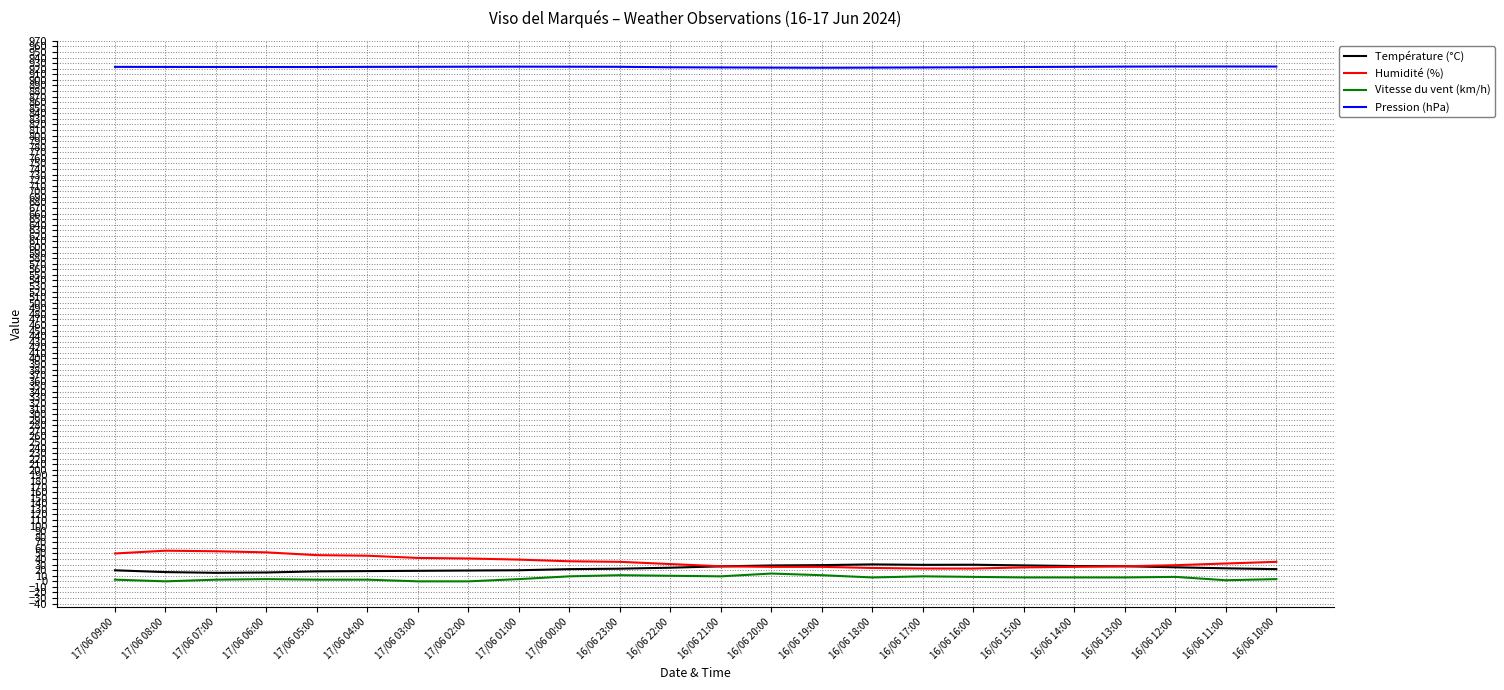

True or false: Pression (hPa) and Humidité (%) cross at least once.

False